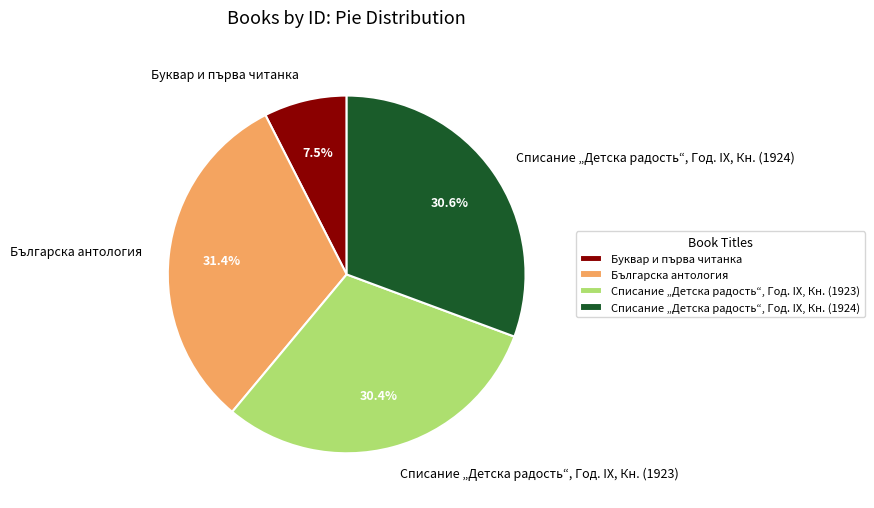

What percentage is the Българска антология slice, to the nearest percent?

31%